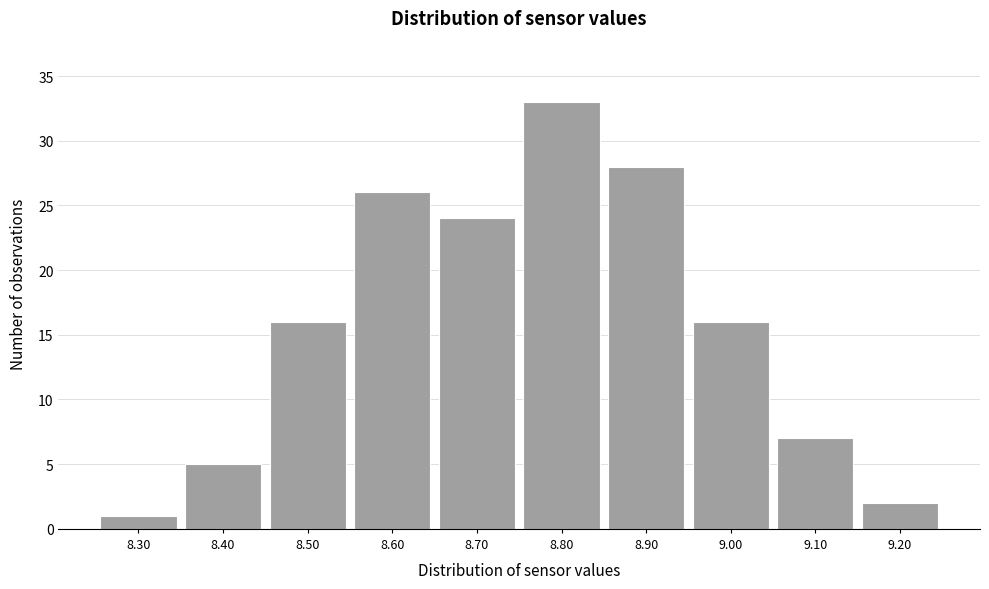

What is the height of the bar covering 8.35 to 8.45 on the x-axis? The values are not printed on the chart, so give them approximately, as read against the axis.

5